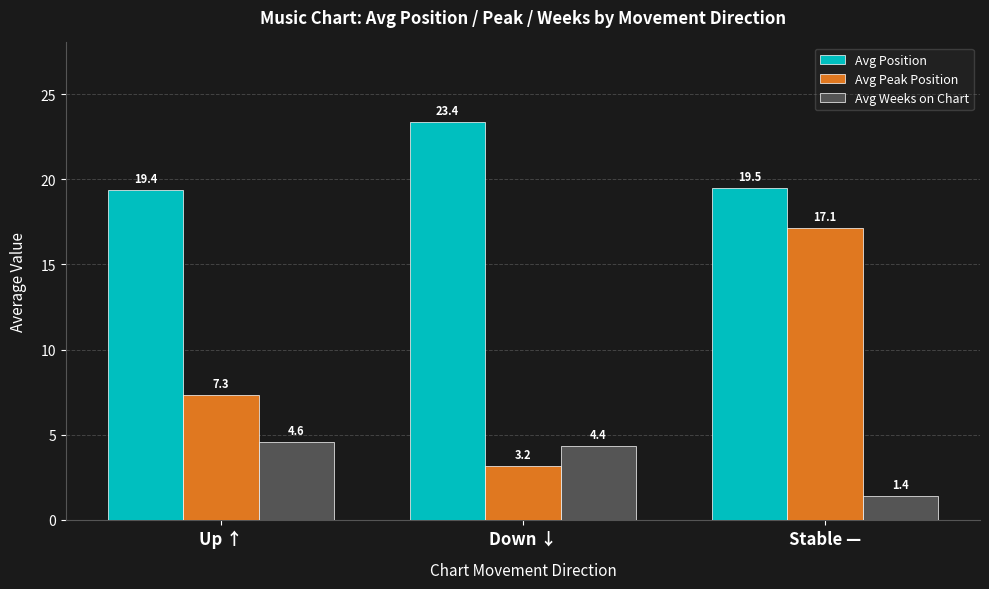

Rank the series at Stable — from highest to lowest value.

Avg Position, Avg Peak Position, Avg Weeks on Chart